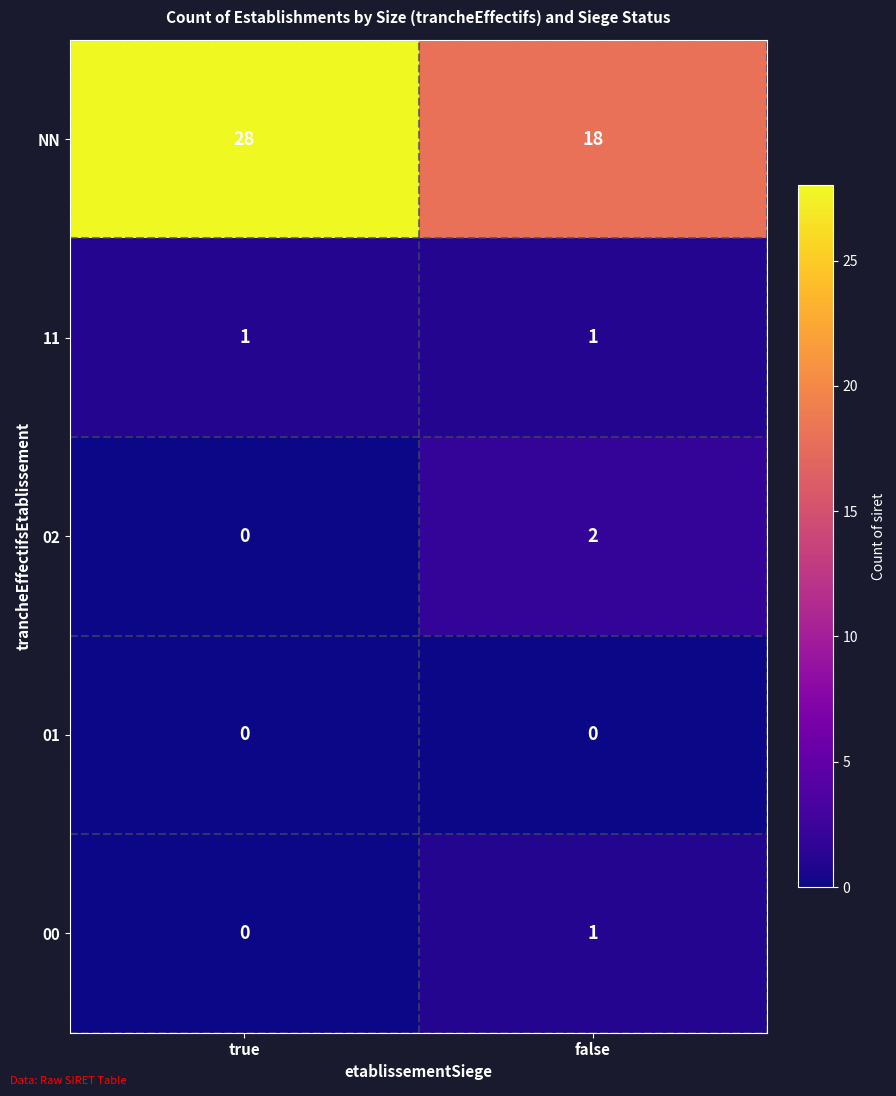

Which series has the largest total across all categories?

NN